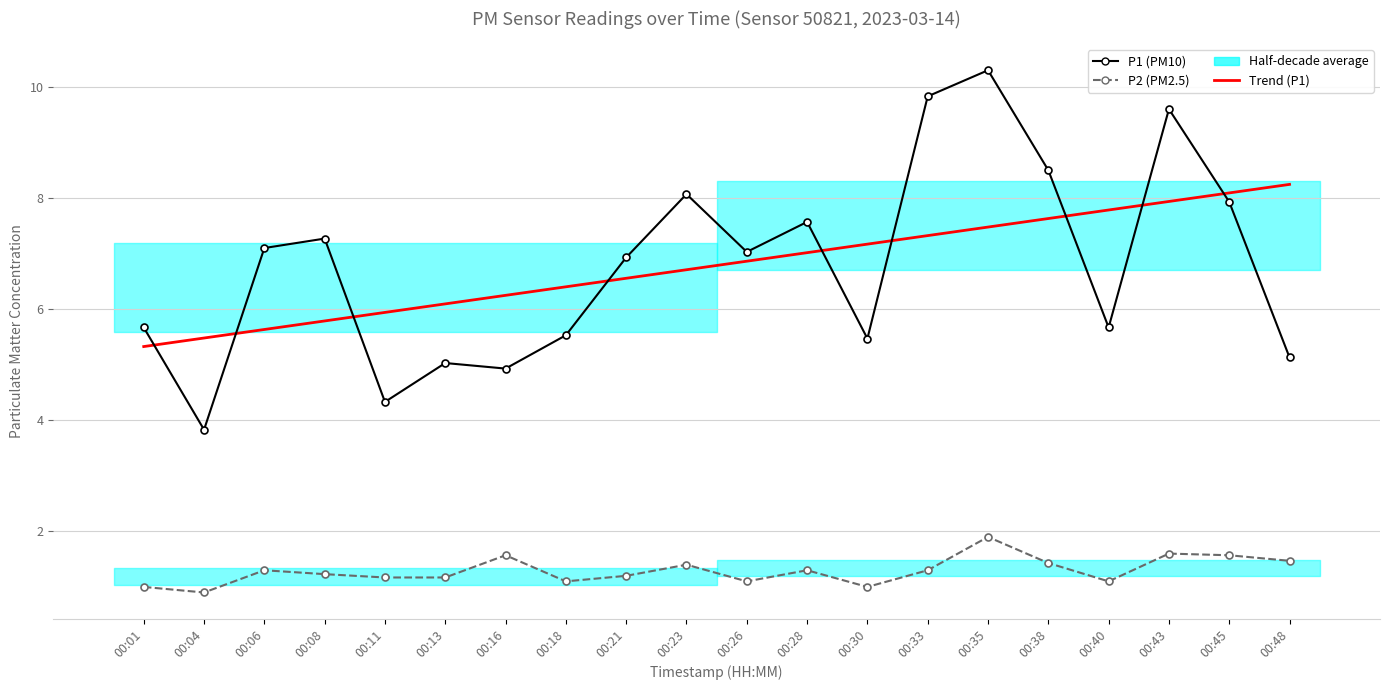

Which series has the largest range (max minus min)?

P1 (PM10)